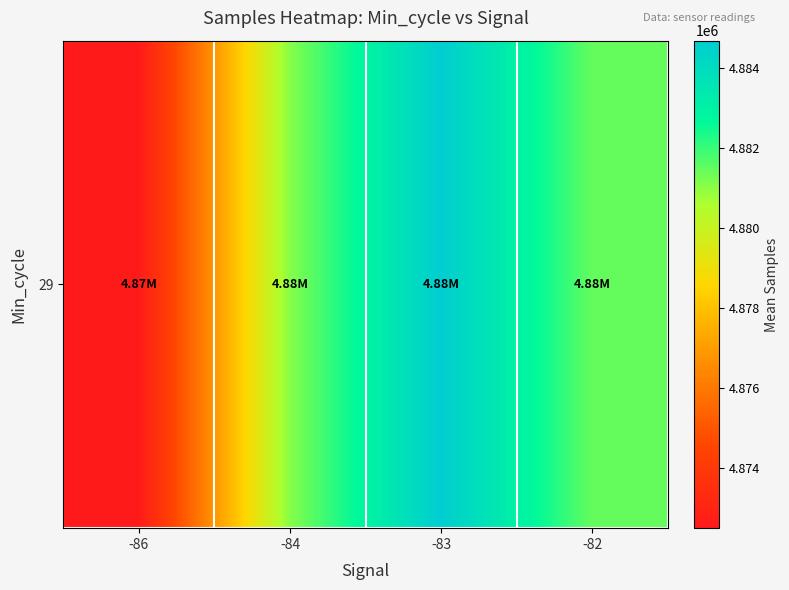

Reading left to right, list all the values displayed in this chart.

4872486.0	4881052.8	4884693.3	4881475.0